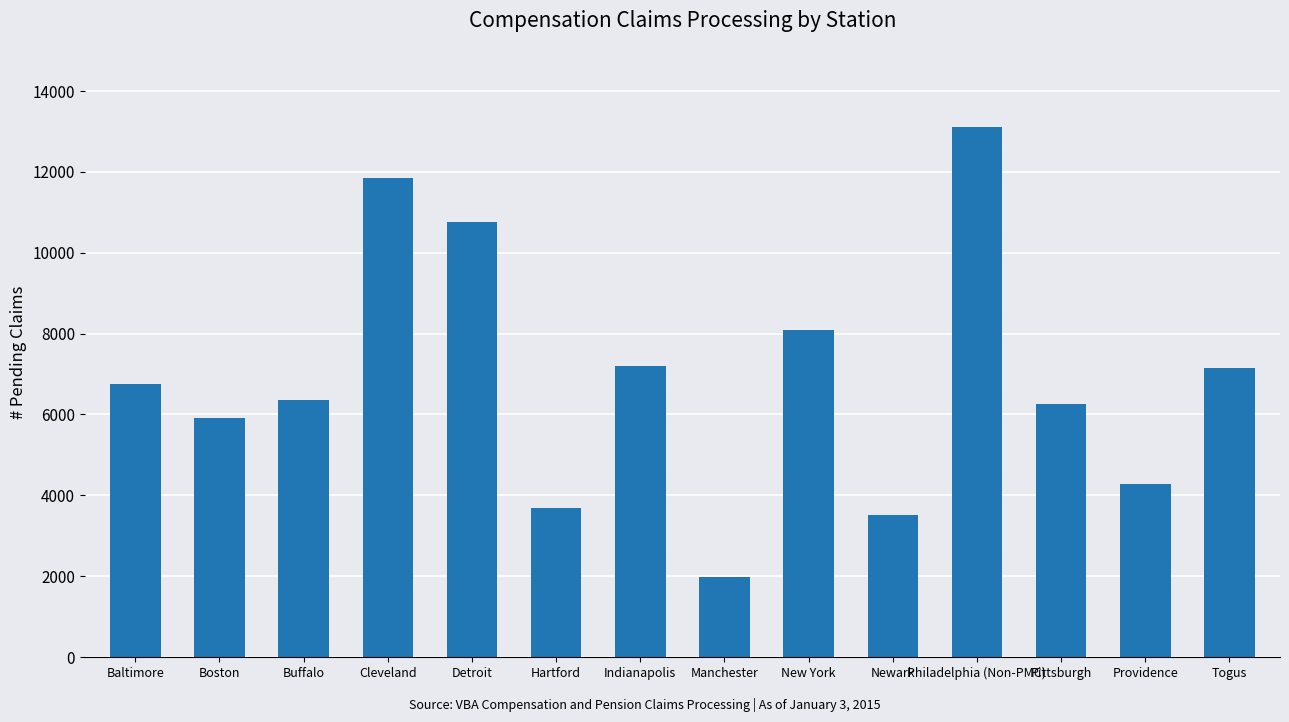

What is the maximum value shown in the chart?

13103